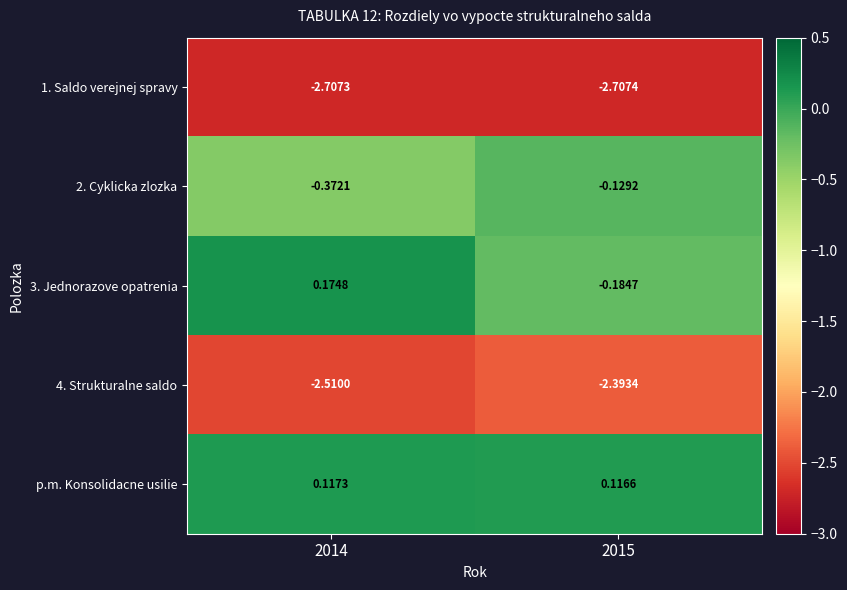

Rank the series by their maximum value, from highest to lowest.

3. Jednorazove opatrenia, p.m. Konsolidacne usilie, 2. Cyklicka zlozka, 4. Strukturalne saldo, 1. Saldo verejnej spravy